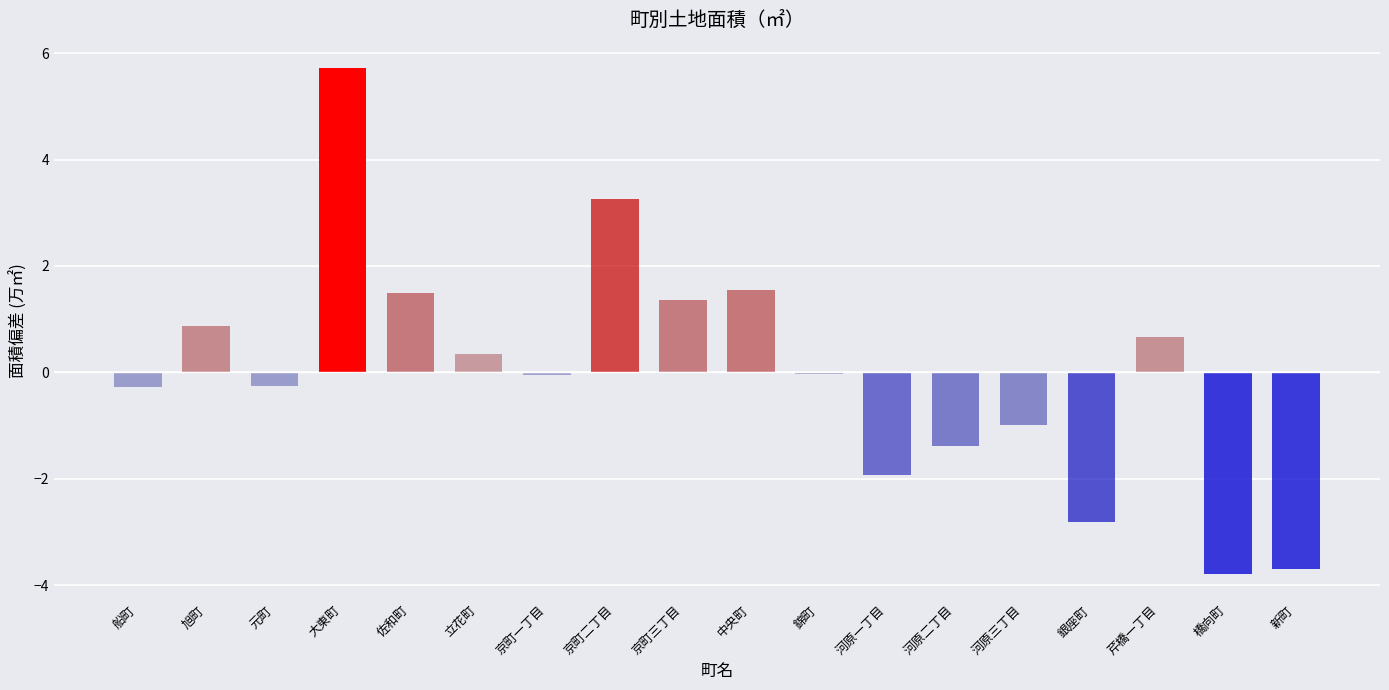

How many series are shown in this chart?

1